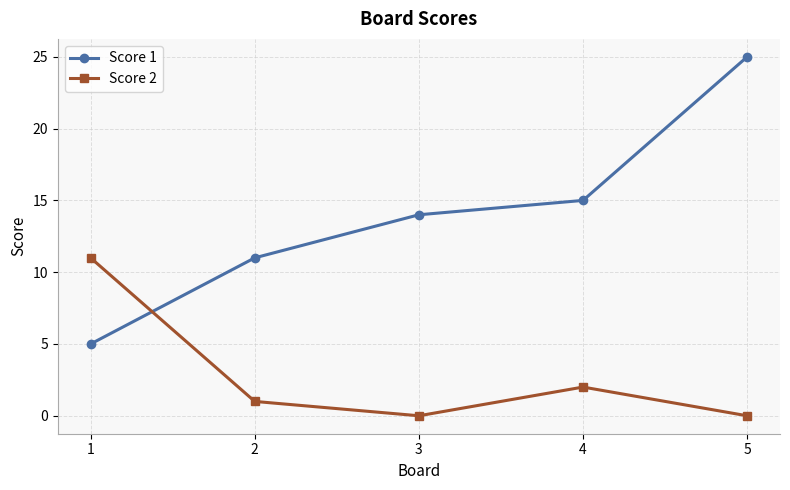

List the series in order of their peak value, lowest first.

Score 2, Score 1